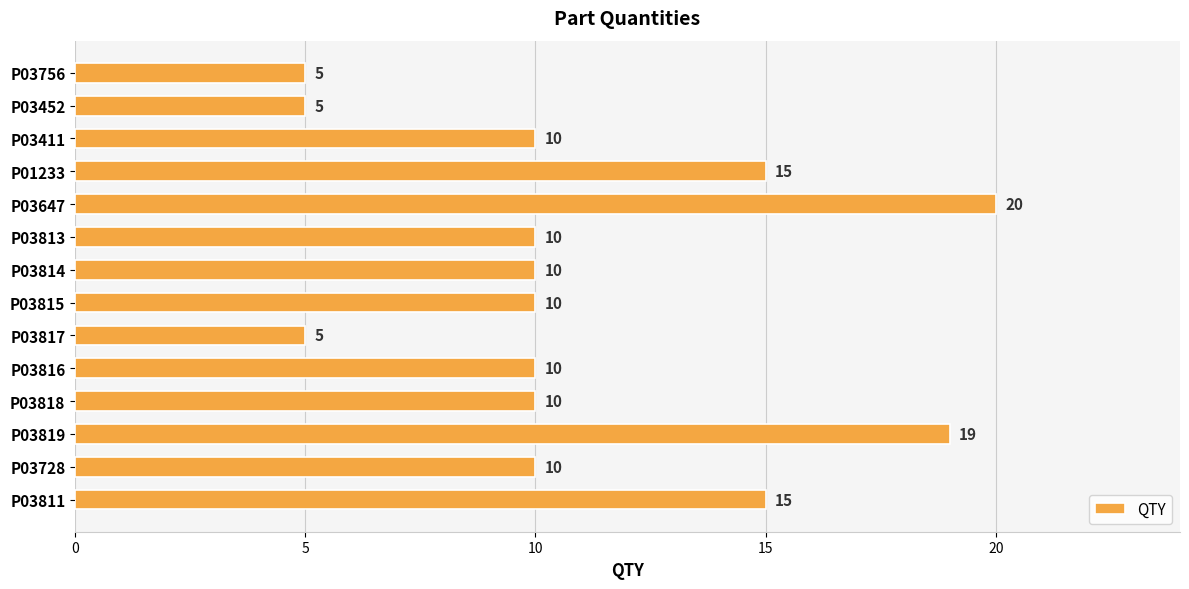

What is the difference between the maximum and minimum values?

15